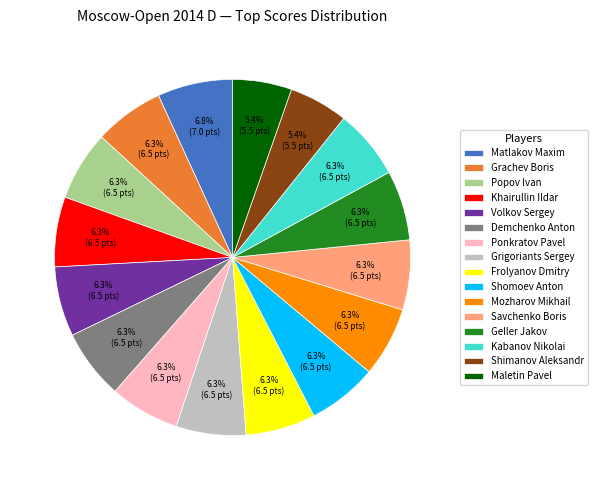

What is the ratio of the value at Shomoev Anton to the value at Frolyanov Dmitry?

1.0